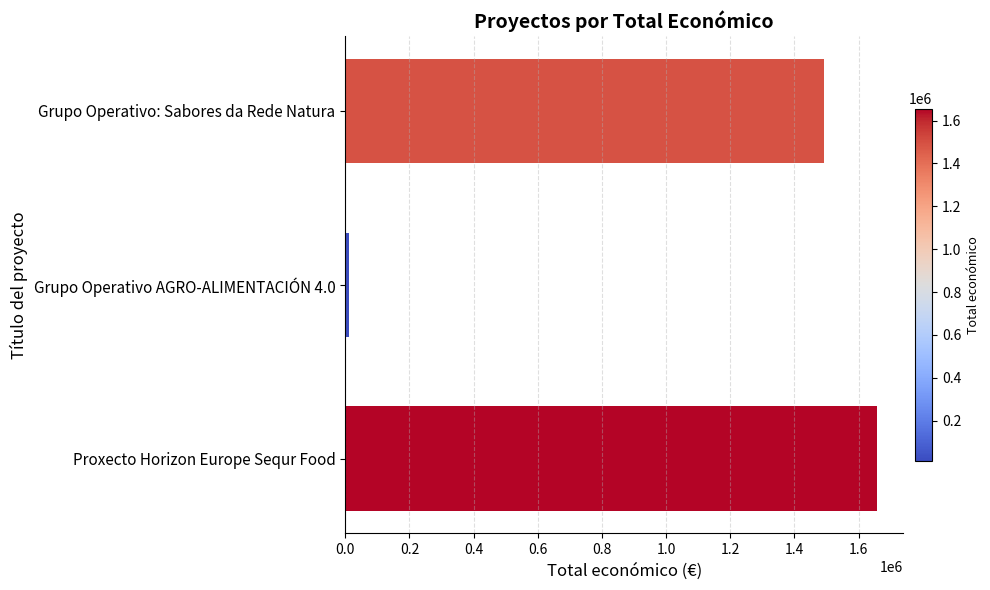

The value at Grupo Operativo: Sabores da Rede Natura is 2520003. True or false?

False